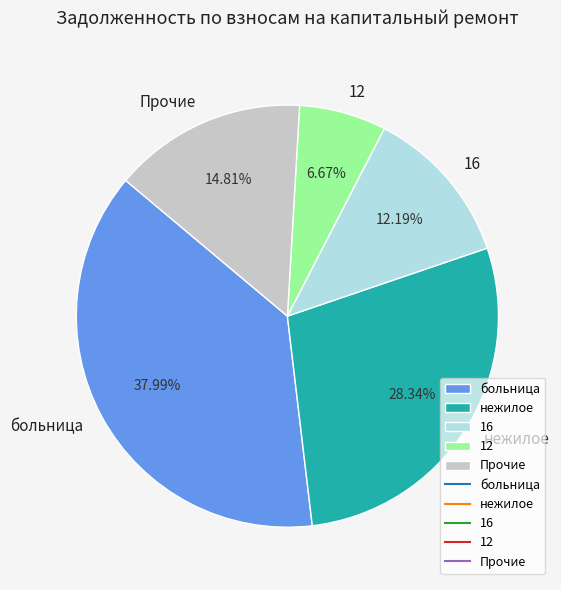

Which category has the biggest portion of the pie?

больница